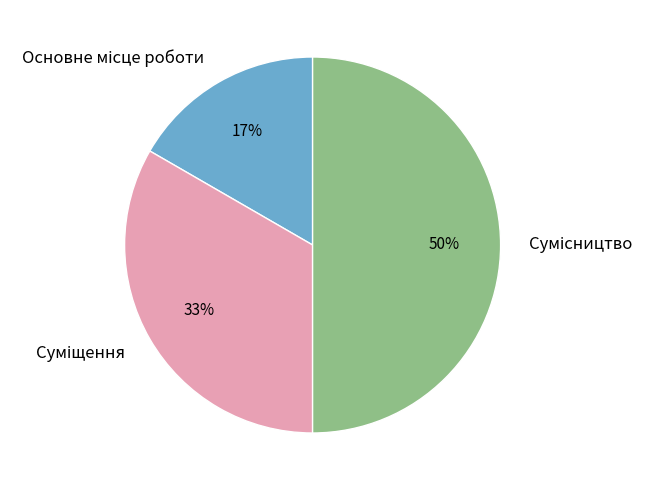

To the nearest percent, what is the average slice percentage?

33%